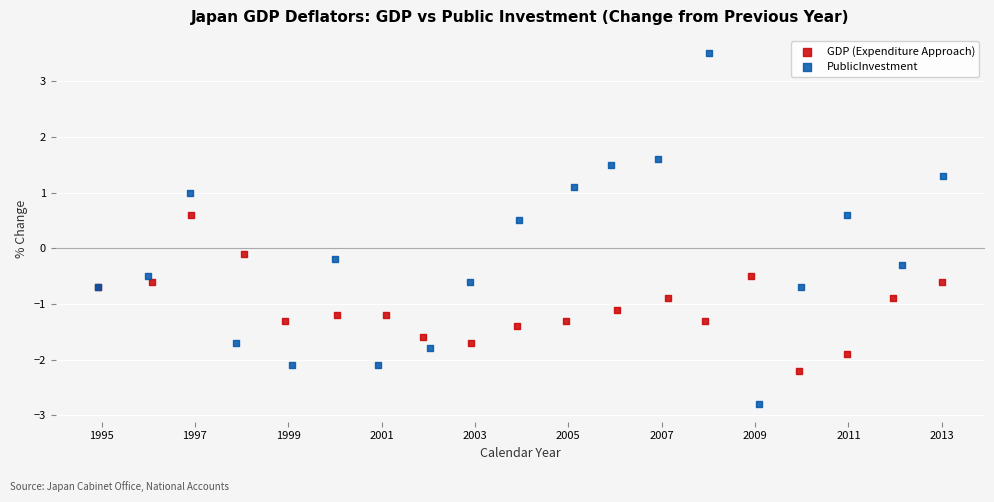

Which series has the widest spread of Y values?

PublicInvestment